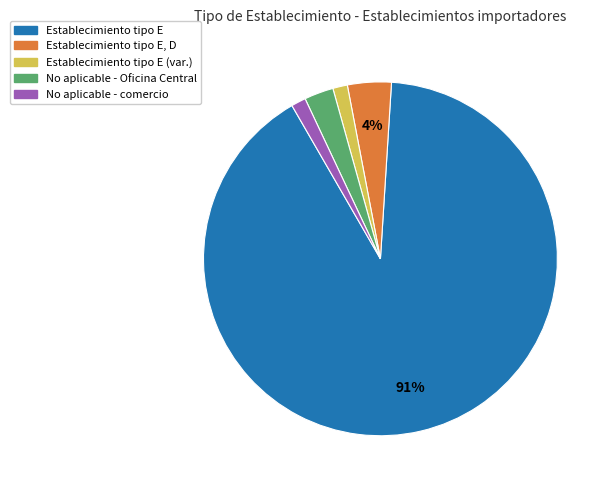

Does any single category account for the majority?

Yes